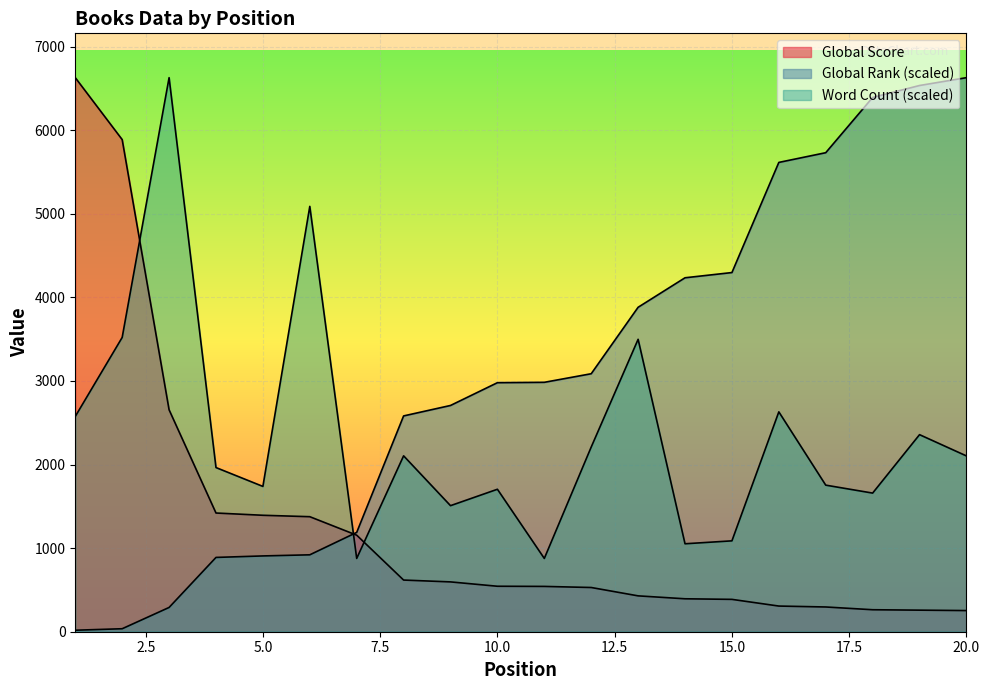

Which category has the highest value in the Word Count series?

3